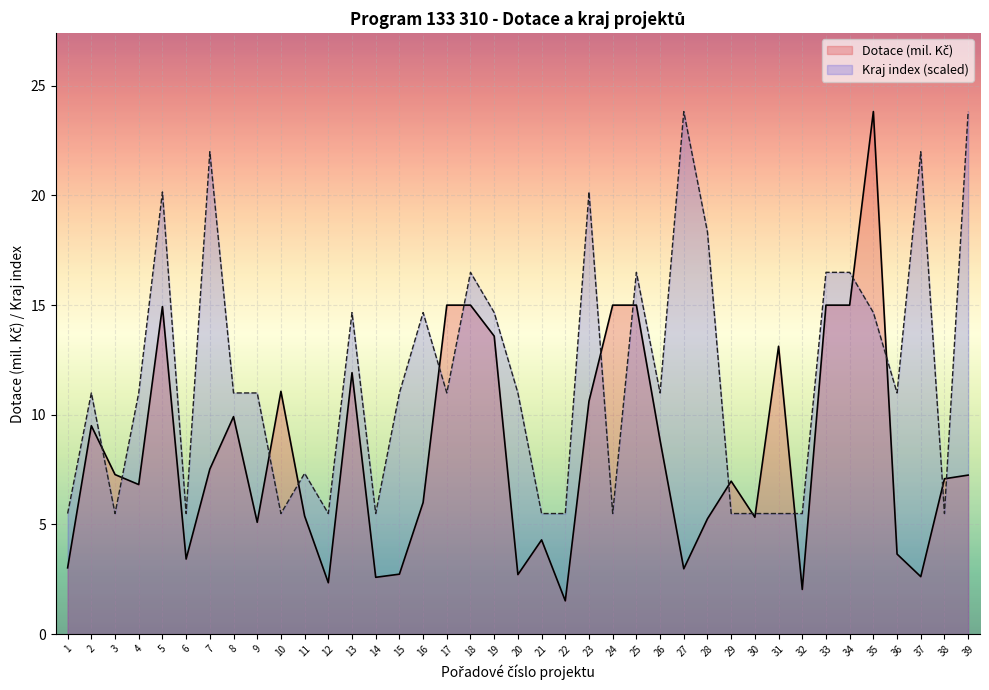

What are all the series names shown in the legend?

Dotace (mil. Kč), Kraj index (scaled)